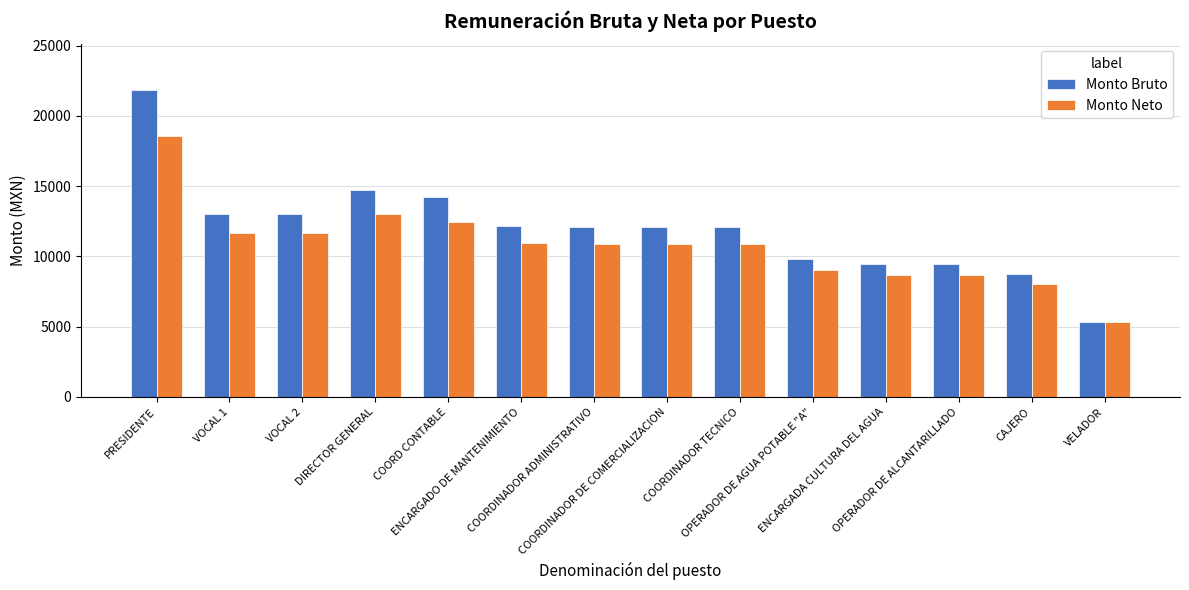

What is the sum of all Monto Neto values?

150883.3